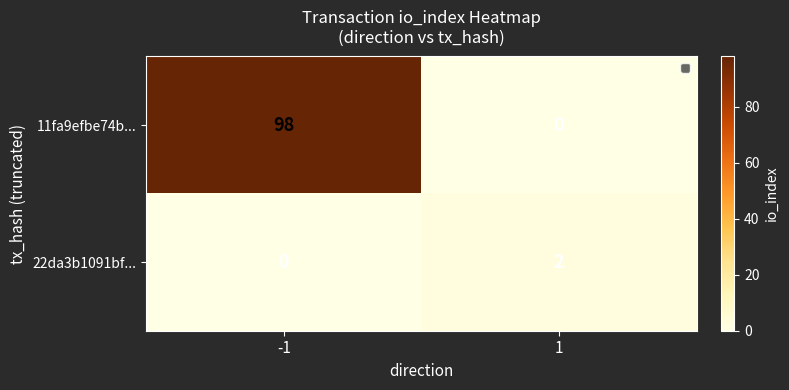

What is the spread (max minus min) of values at -1?

98